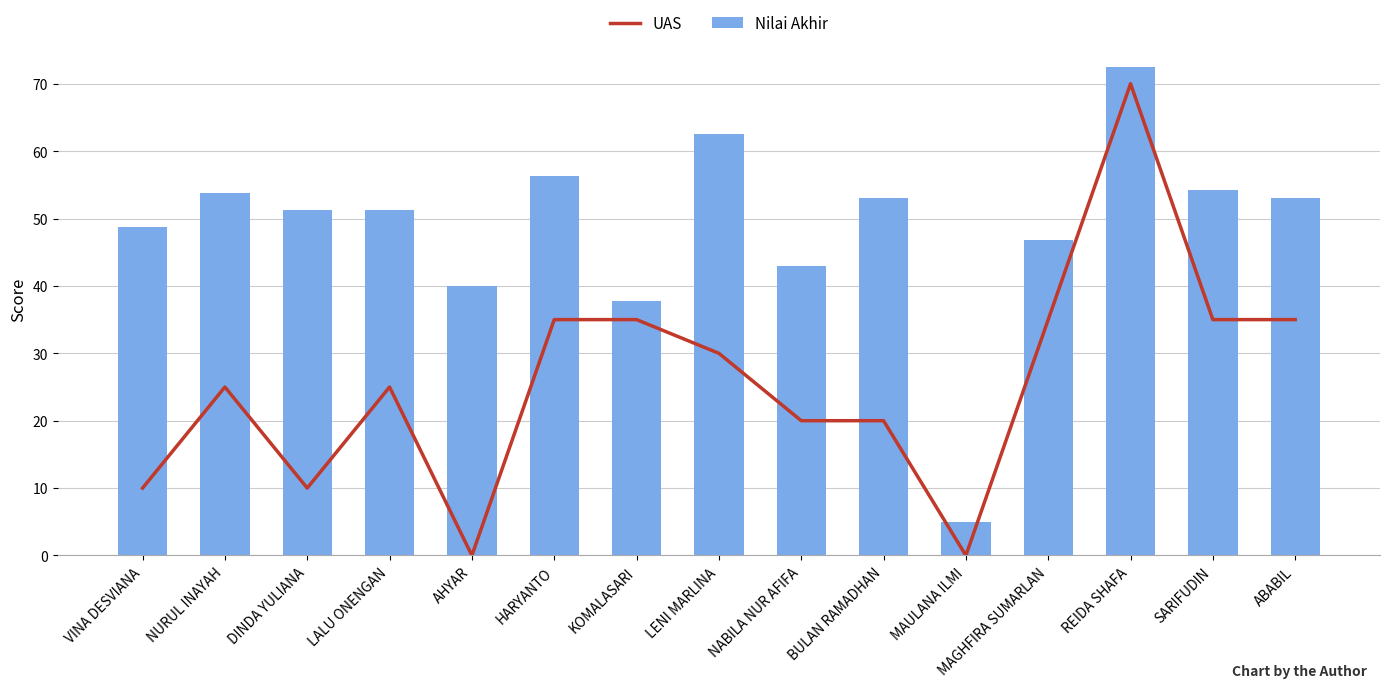

What is the difference between the highest and lowest values at LALU ONENGAN?

26.2